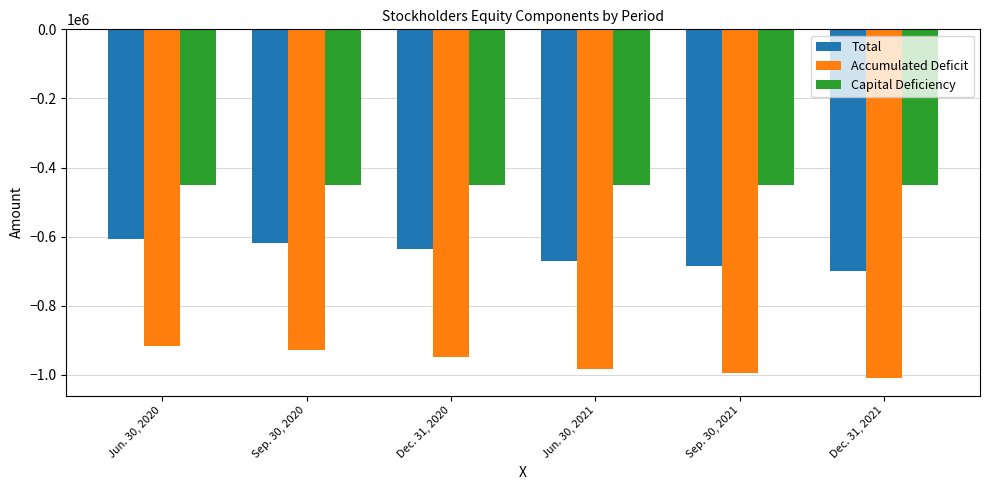

What is the average value of the Accumulated Deficit series?

-963192